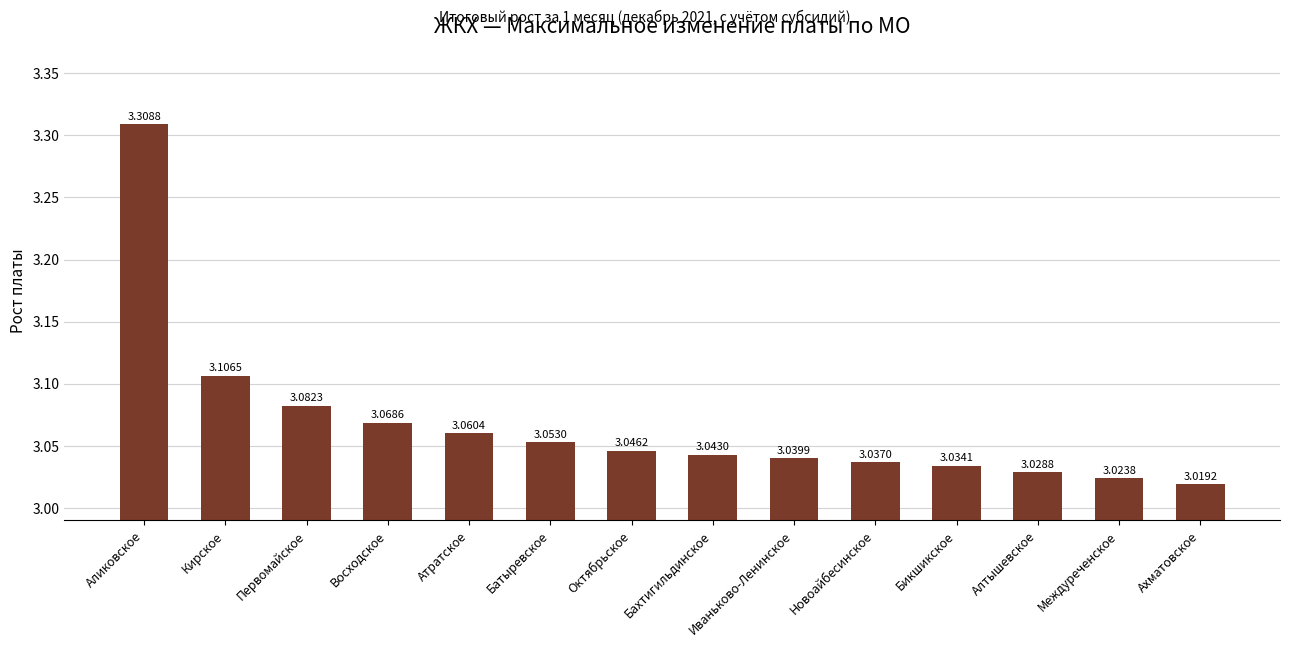

What position from the right is Атратское?

10